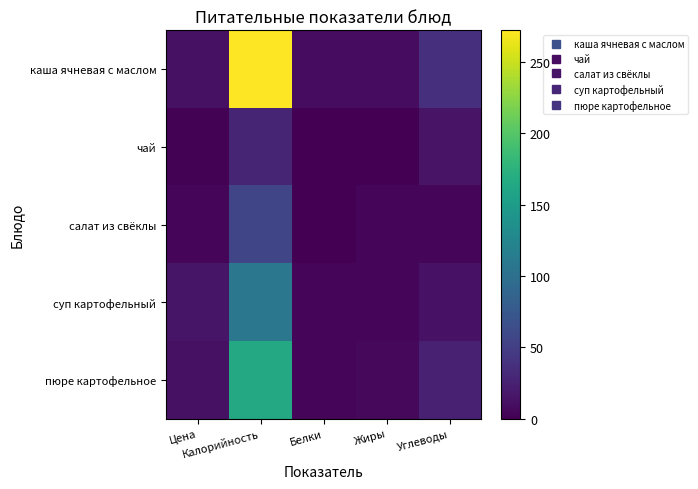

At which category is the sum across all series the highest?

Калорийность